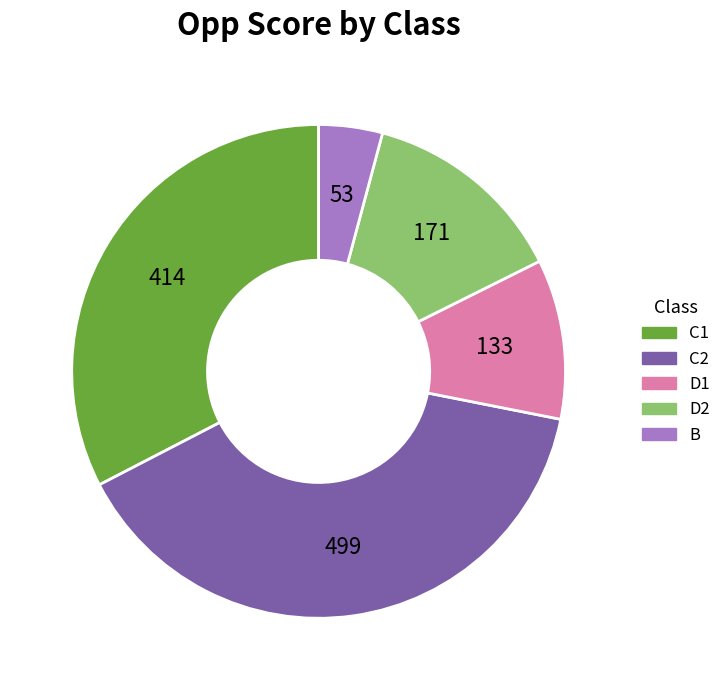

Which slice is the largest?

C2